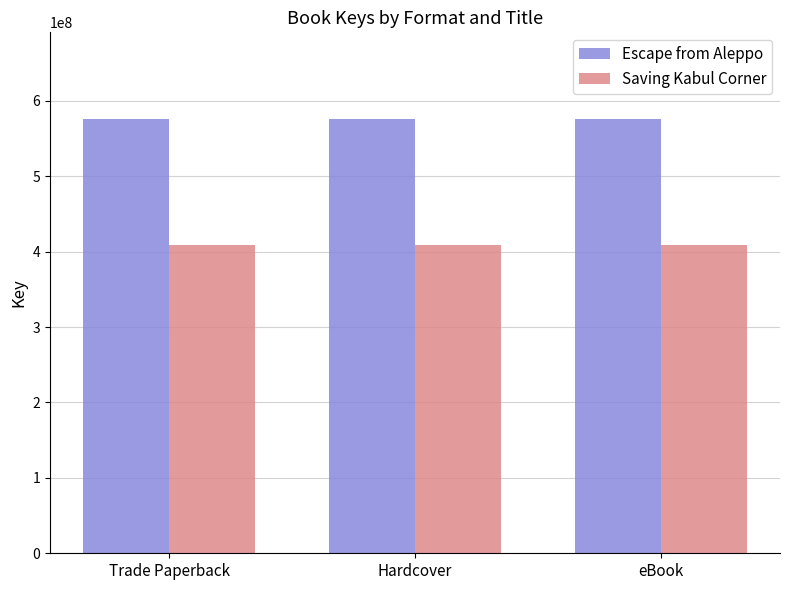

How many categories are shown in the chart?

3